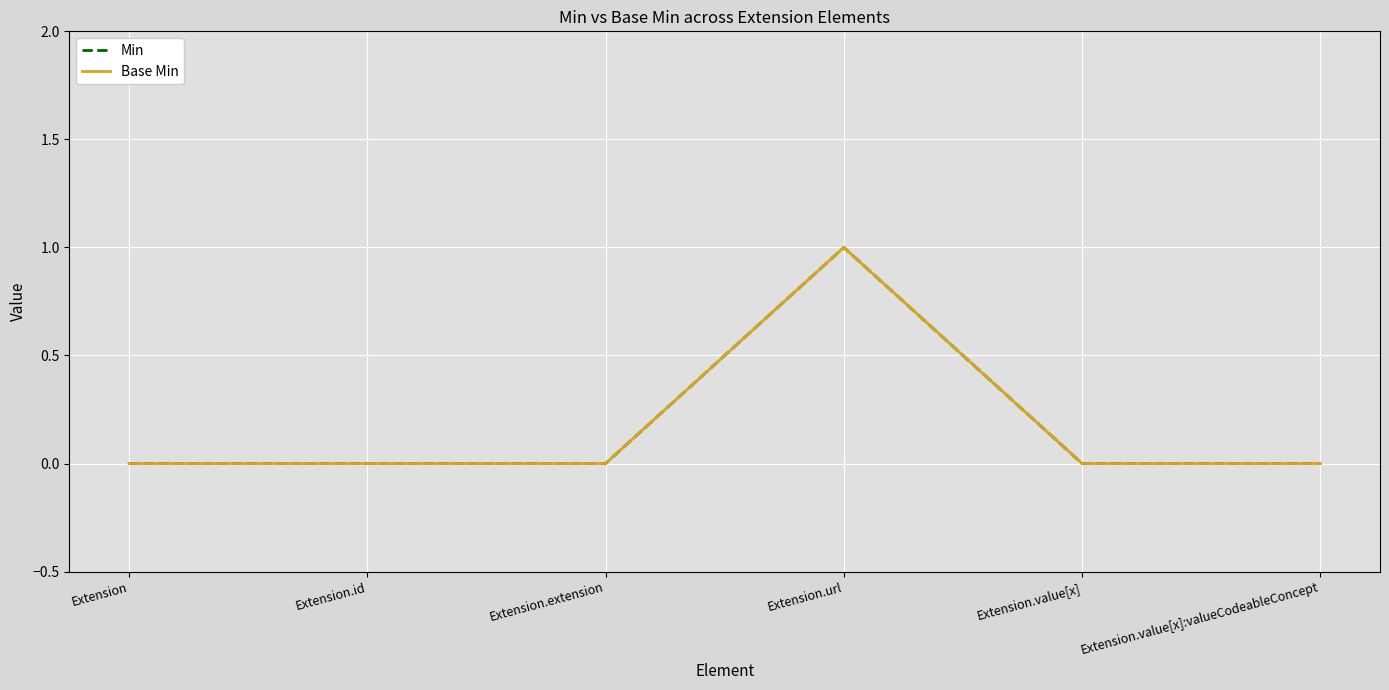

How many Base Min values are between 0 and 1?

6